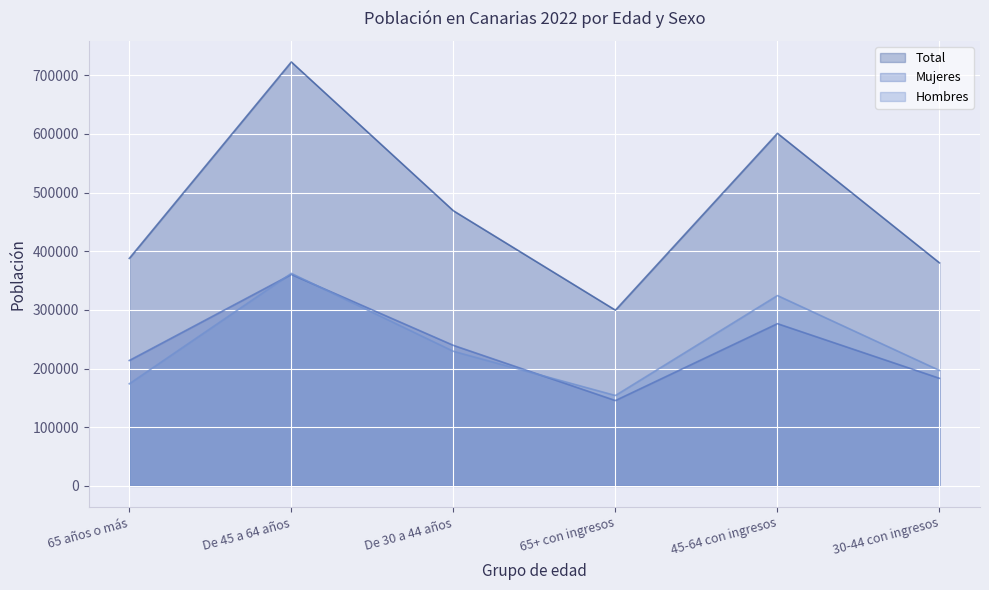

Between De 30 a 44 años and 45-64 con ingresos, which series saw the biggest shift?

Total